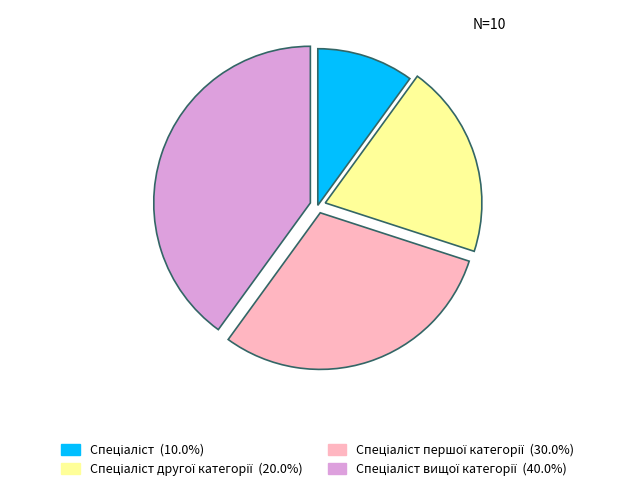

Is there a majority slice in this chart?

No